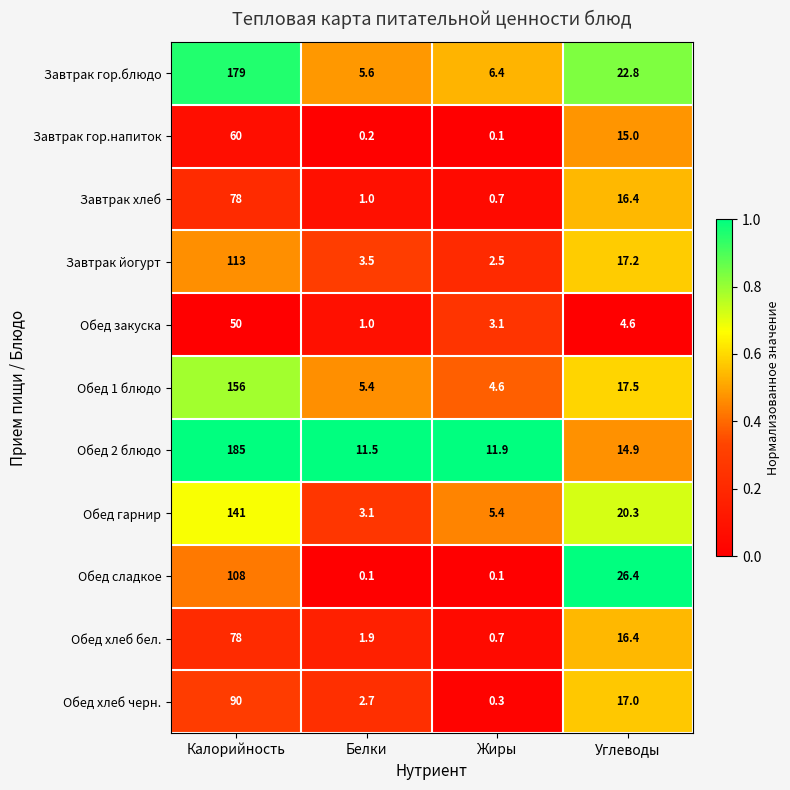

The Завтрак хлеб series shows 1.0 at Белки. True or false?

True